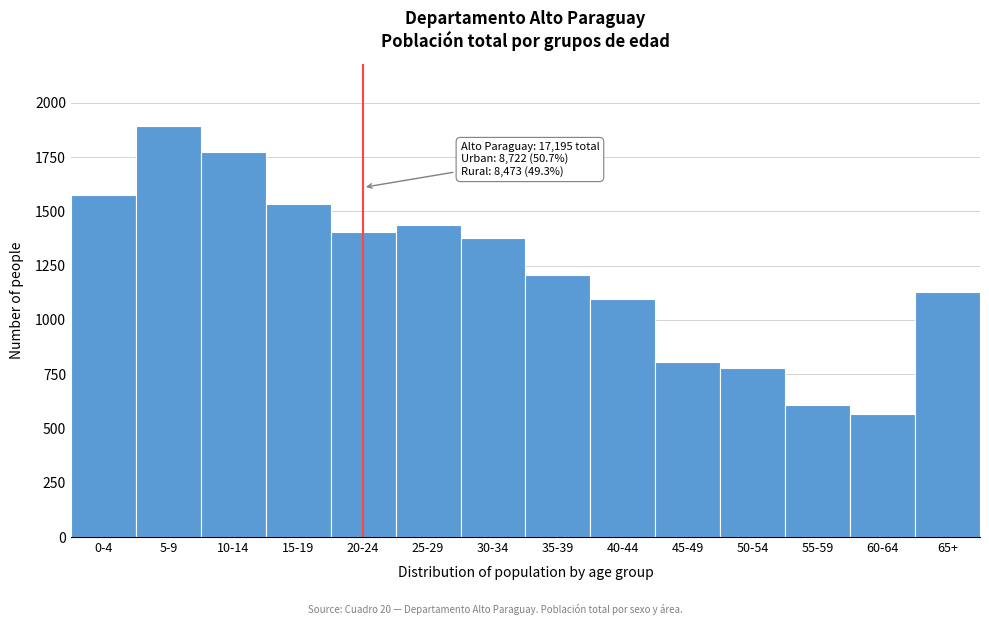

Reading left to right, list all the values displayed in this chart.

1578	1895	1774	1534	1403	1436	1376	1209	1098	808	781	608	567	1128